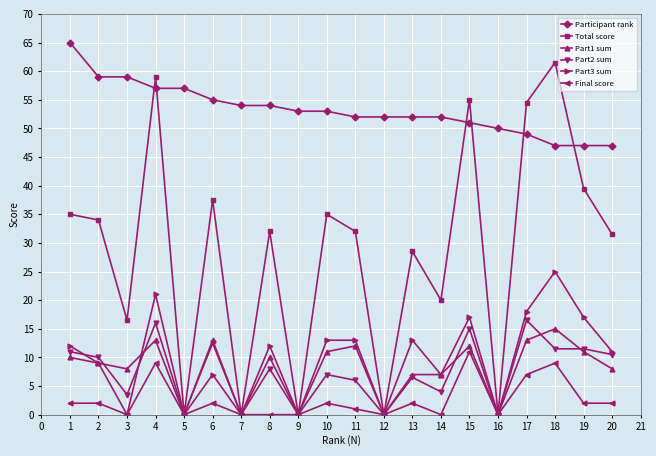

How many lines are shown in the chart?

6